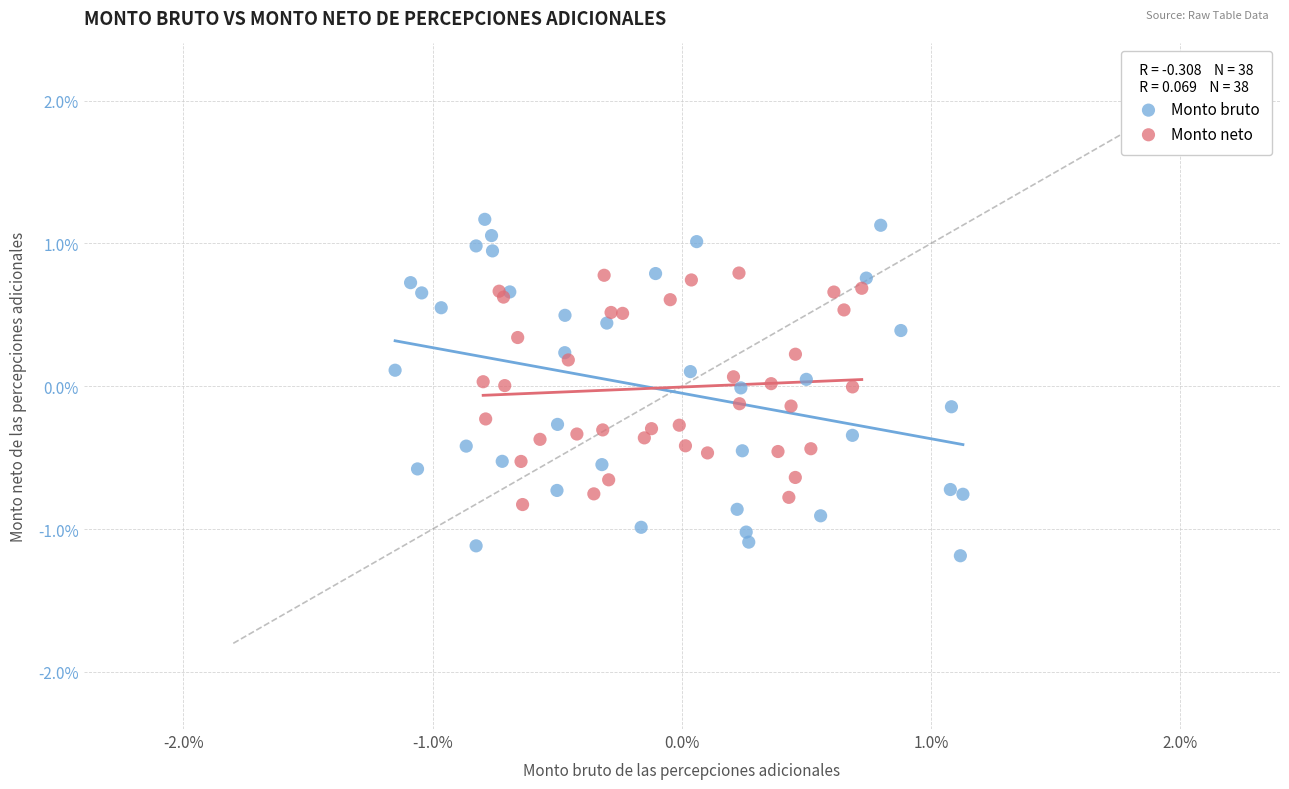

Which series has the largest Y range (max minus min)?

Monto bruto